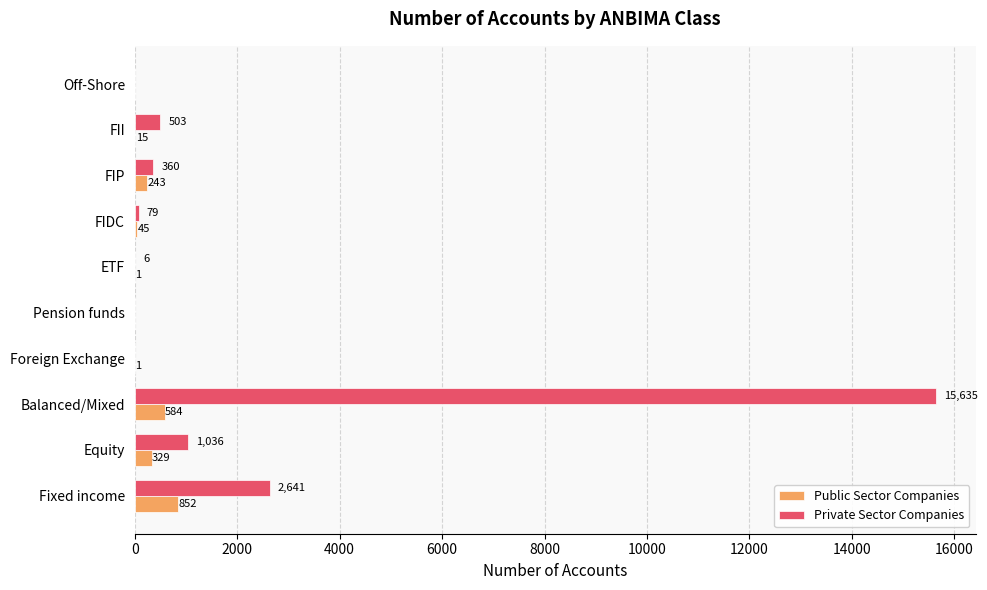

What is the maximum value shown in the chart?

15635